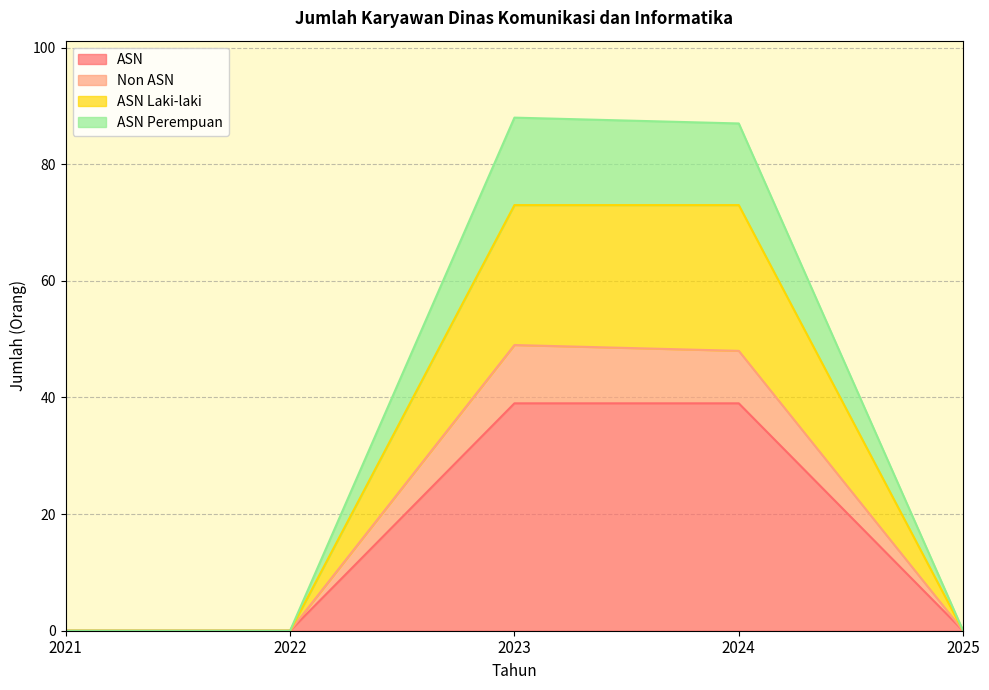

What is the average value of the Non ASN series?

19